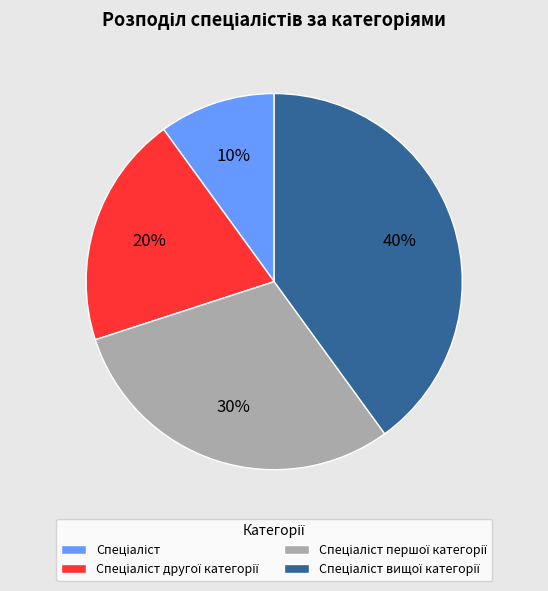

To the nearest percent, what is the average slice percentage?

25%